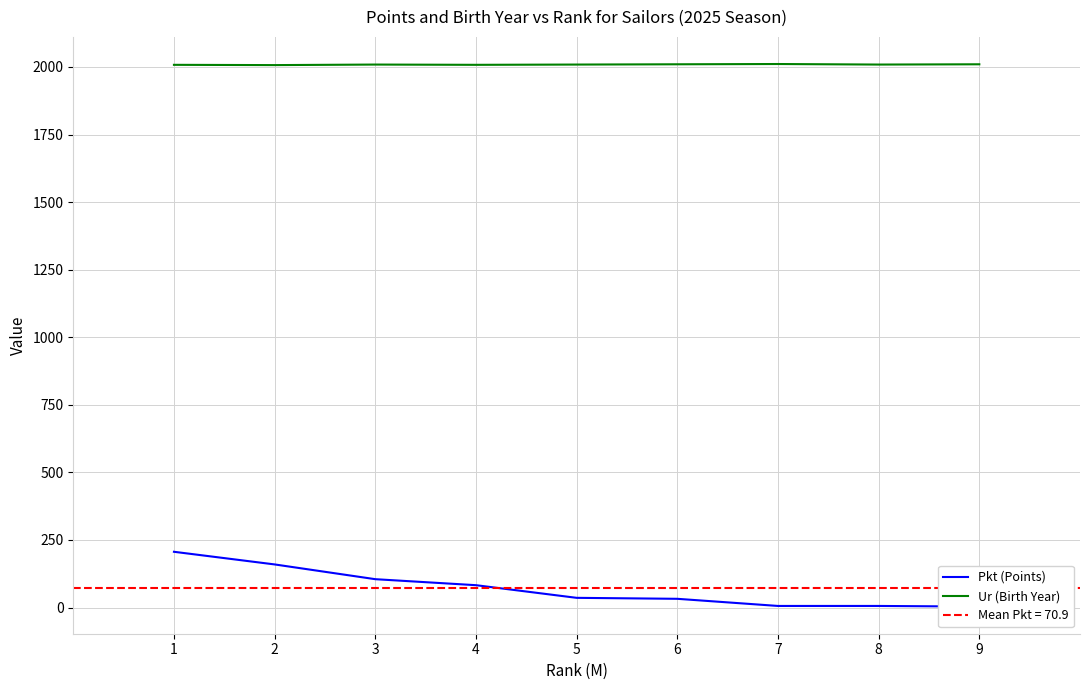

What is the highest value of the Pkt (Points) series?

206.4